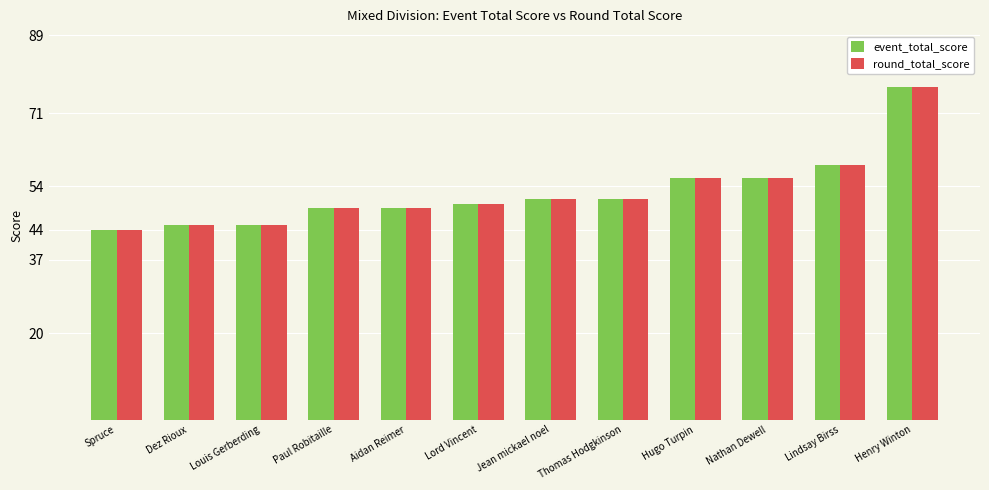

What position from the right is Aidan Reimer?

8